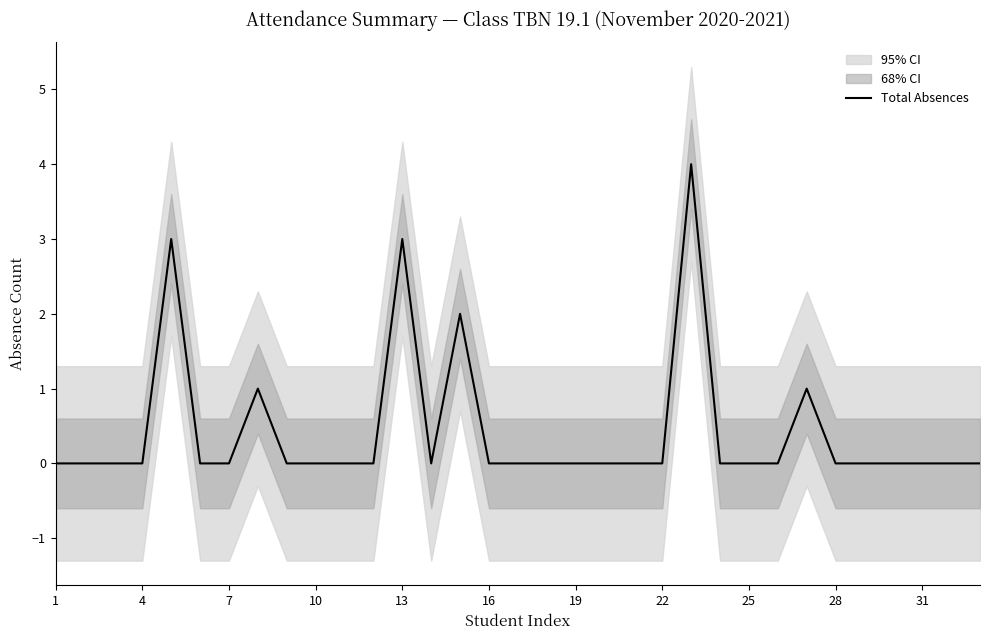

What is the maximum value for Total Absences?

4